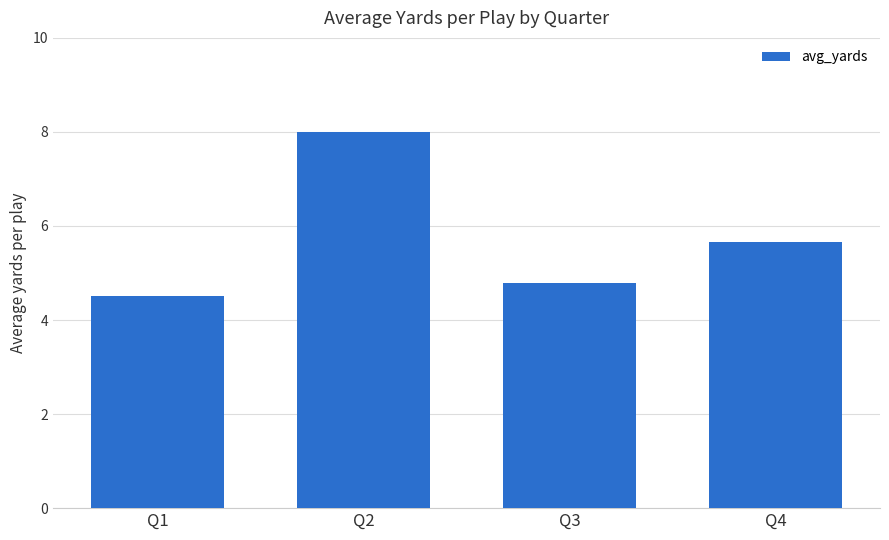

What is the sum of the values at Q3 and Q2?

12.8